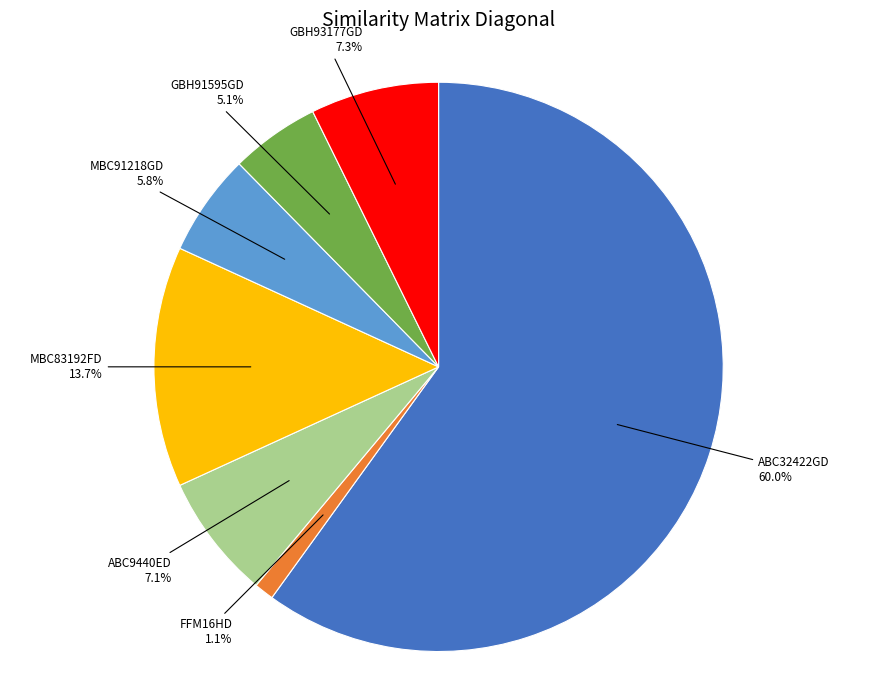

Which has a higher value, GBH91595GD or ABC32422GD?

ABC32422GD